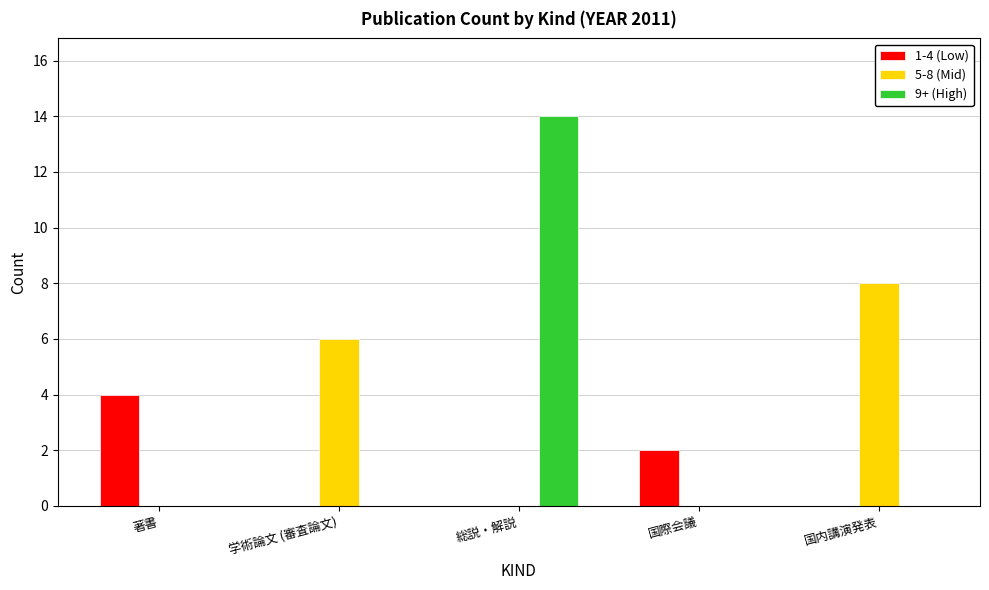

What is the sum of all 1-4 (Low) values?

6